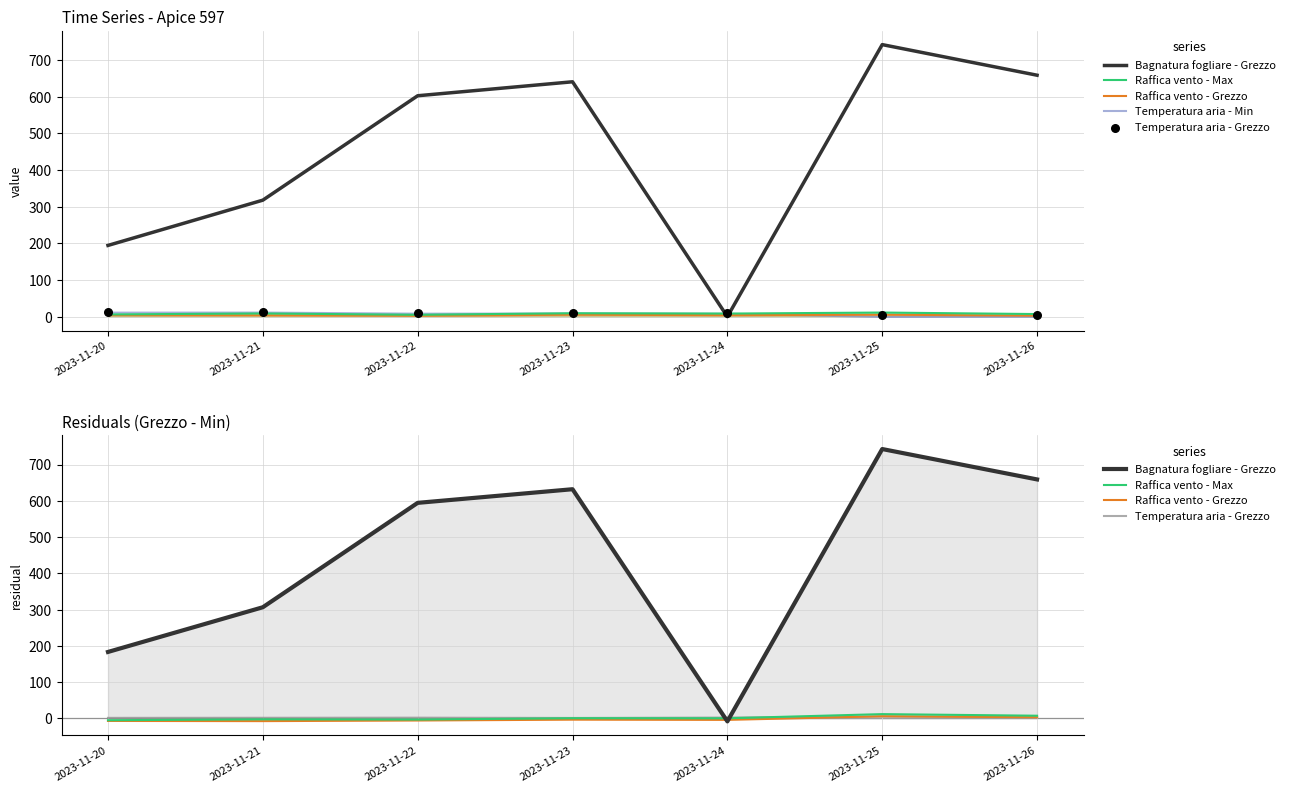

What is the total value across all series at 2023-11-25?

765.5